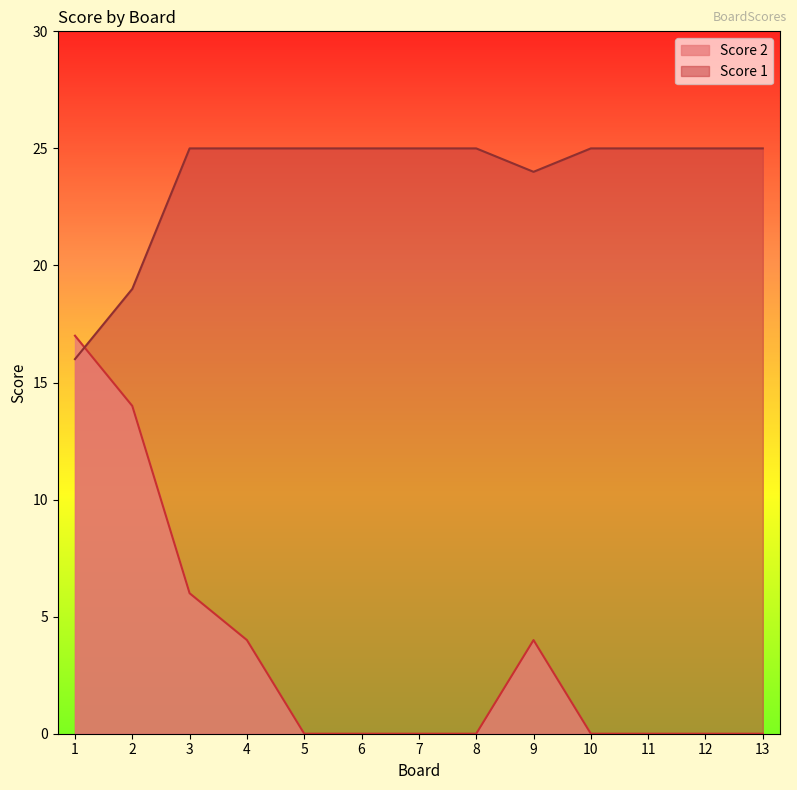

In Score 1, how many points are lower than both neighbors (excluding endpoints)?

1